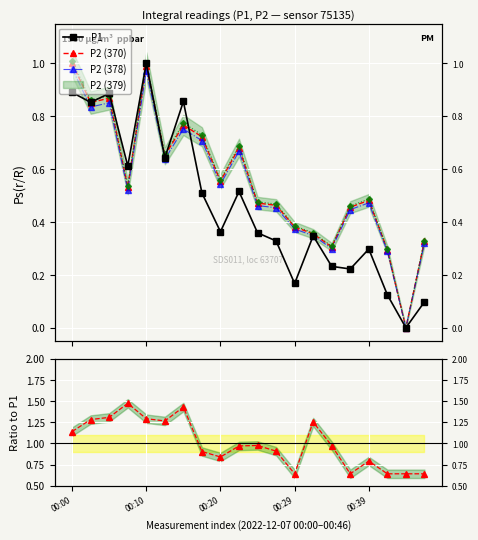

What is the difference between the maximum and minimum values in the P1 series?

1.0